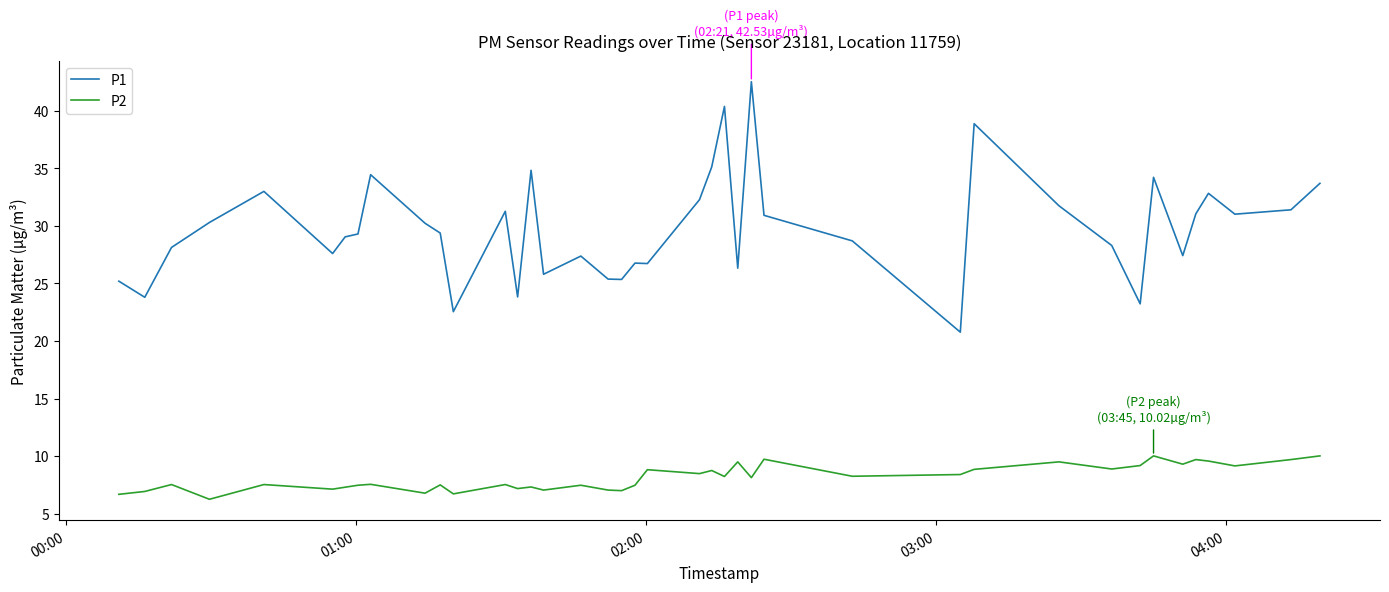

What is the difference between the maximum and minimum values in the P2 series?

3.8